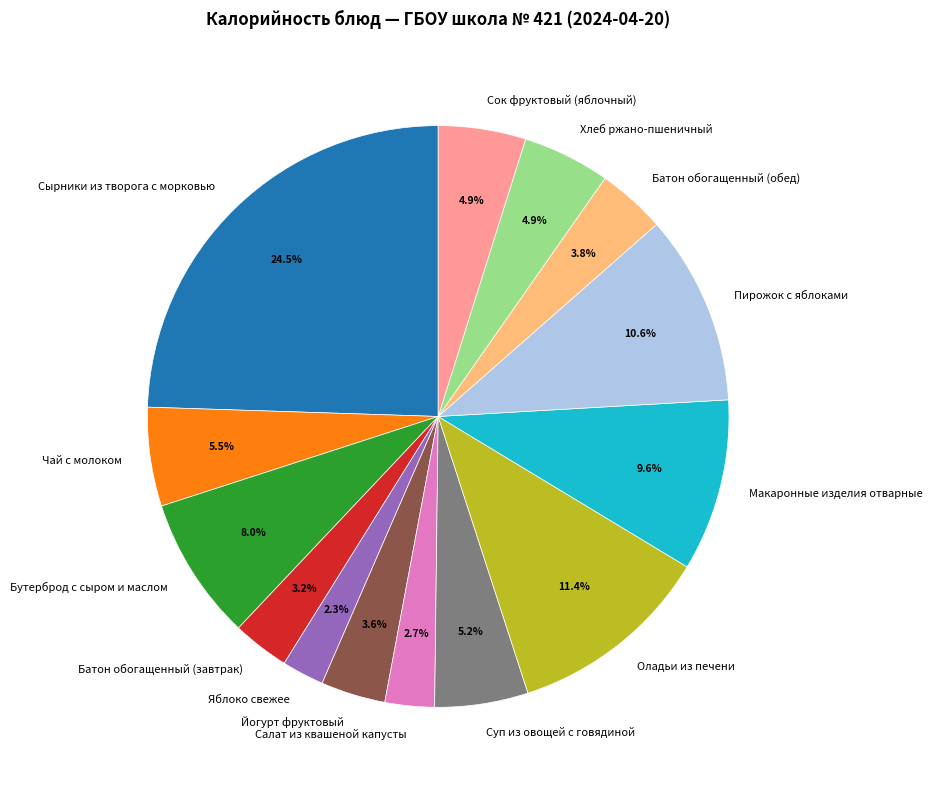

Which slice is the largest?

Сырники из творога с морковью